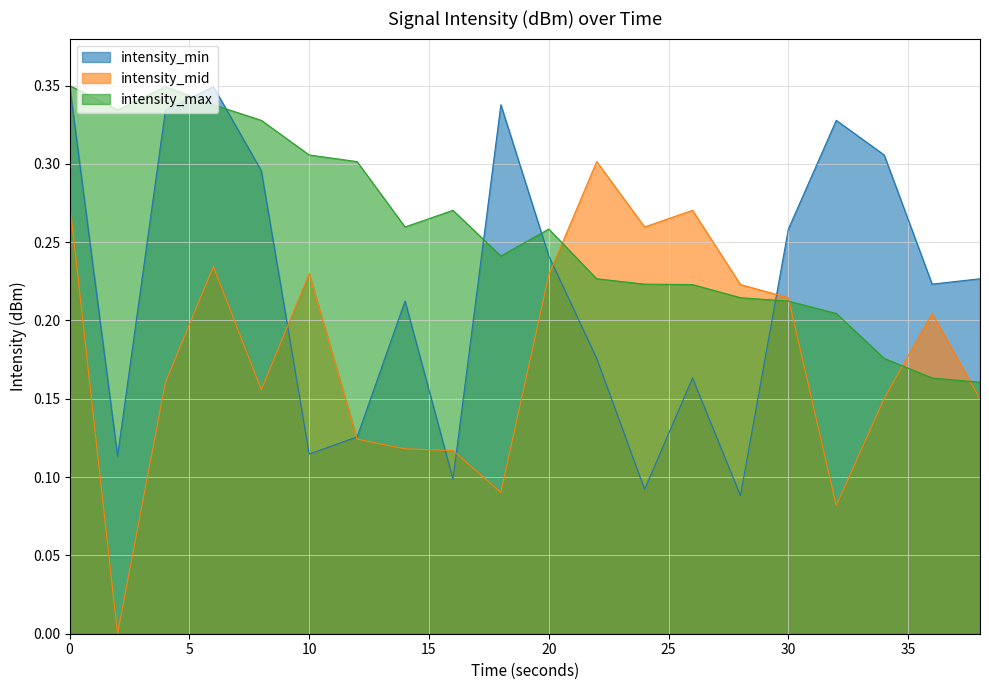

True or false: intensity_mid has a value of 0.3 at 36.

False